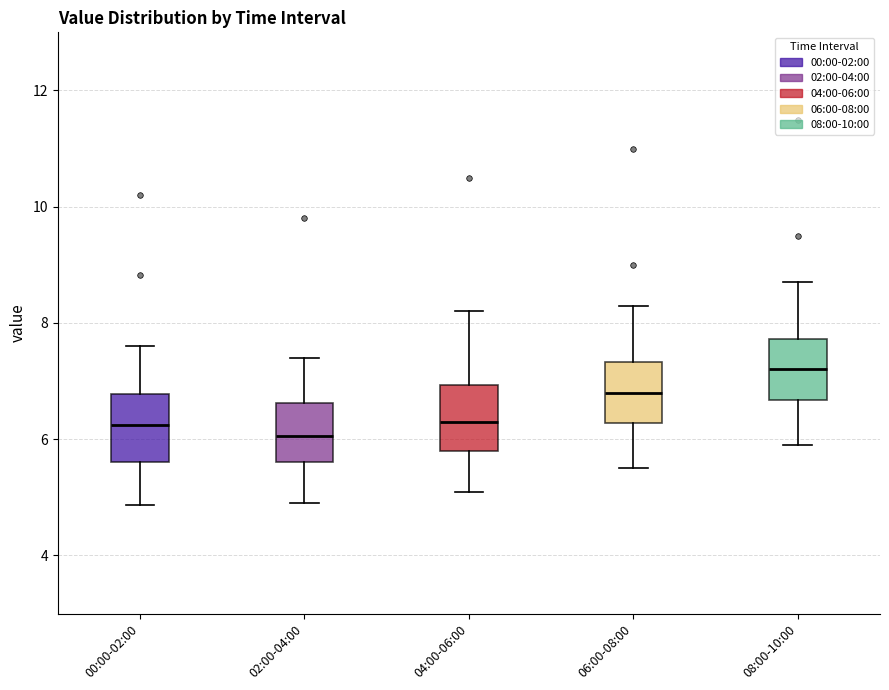

Reading left to right, transcribe this box plot: for each box, give where its median line is, the range the box spans, and where its two whiskers end, as read against the y-axis. The values are not printed on the chart, so give them approximately, as read against the axis.

00:00-02:00: median 6.2, box 5.6 to 6.8, whiskers 4.8 to 7.6
02:00-04:00: median 6.0, box 5.6 to 6.6, whiskers 5.0 to 7.4
04:00-06:00: median 6.4, box 5.8 to 7.0, whiskers 5.2 to 8.2
06:00-08:00: median 6.8, box 6.2 to 7.4, whiskers 5.6 to 8.4
08:00-10:00: median 7.2, box 6.6 to 7.8, whiskers 6.0 to 8.8